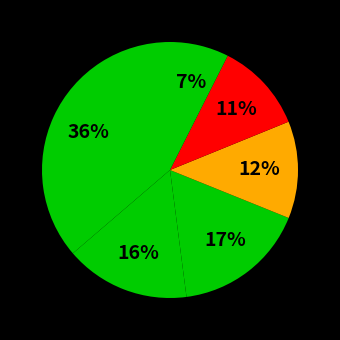

How many slices are in this pie chart?

6